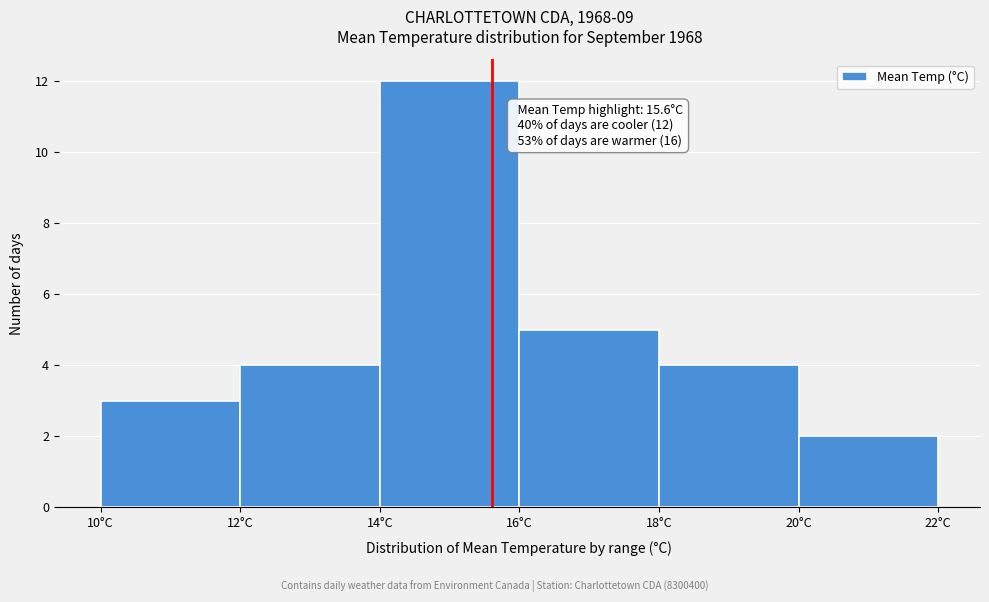

Over which range of the x-axis is the bar tallest?

14 to 16